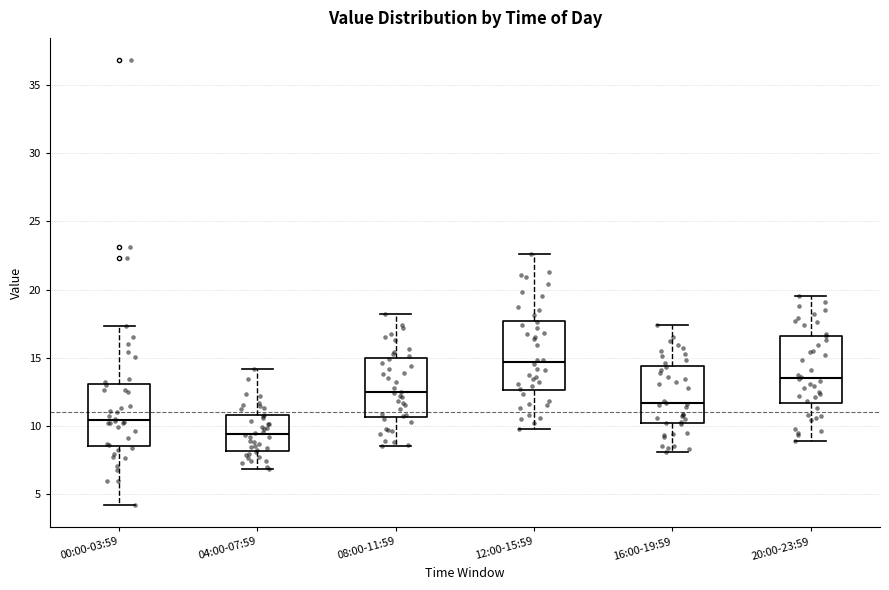

Reading left to right, transcribe this box plot: for each box, give where its median line is, the range the box spans, and where its two whiskers end, as read against the y-axis. The values are not printed on the chart, so give them approximately, as read against the axis.

00:00-03:59: median 10.5, box 8.5 to 13.0, whiskers 4.0 to 17.5
04:00-07:59: median 9.5, box 8.0 to 11.0, whiskers 7.0 to 14.0
08:00-11:59: median 12.5, box 10.5 to 15.0, whiskers 8.5 to 18.0
12:00-15:59: median 14.5, box 12.5 to 17.5, whiskers 10.0 to 22.5
16:00-19:59: median 11.5, box 10.0 to 14.5, whiskers 8.0 to 17.5
20:00-23:59: median 13.5, box 11.5 to 16.5, whiskers 9.0 to 19.5